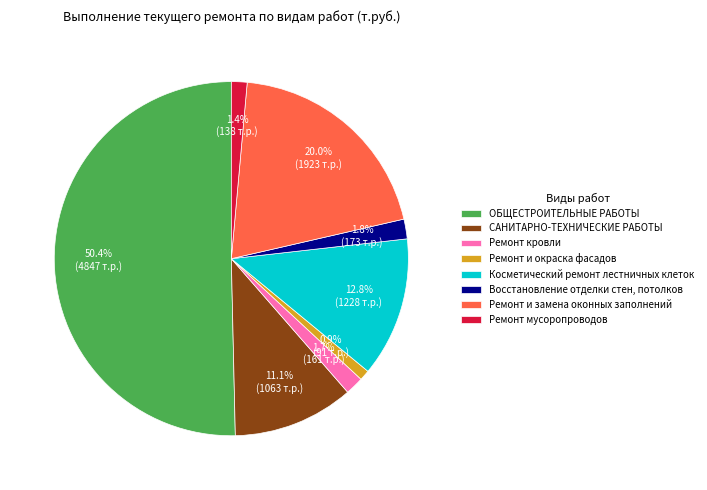

Which category has the biggest portion of the pie?

ОБЩЕСТРОИТЕЛЬНЫЕ РАБОТЫ